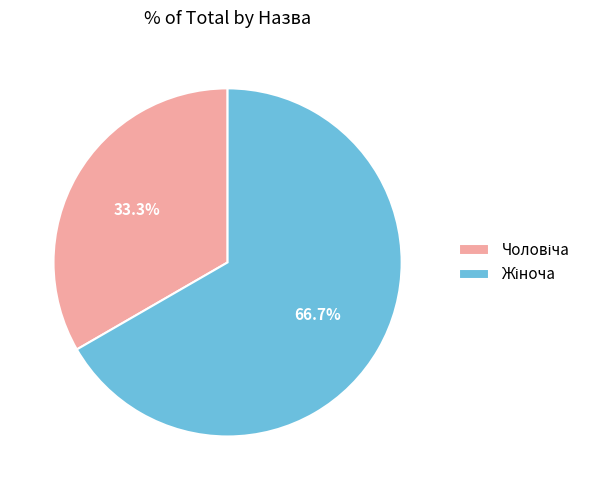

How many slices are in this pie chart?

2